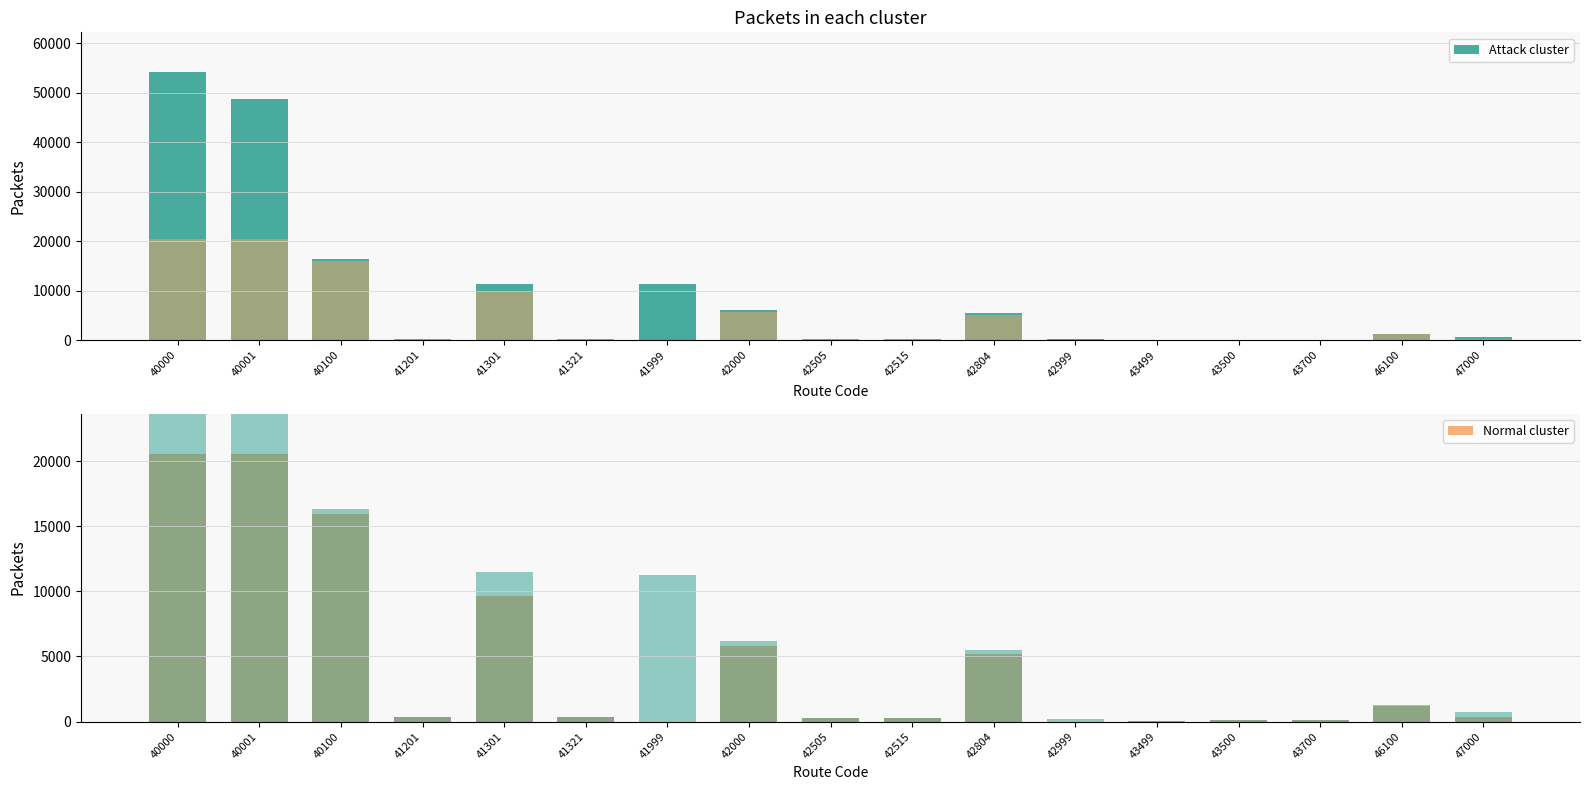

At 42515, list the series in order from largest to smallest.

Attack cluster, Normal cluster